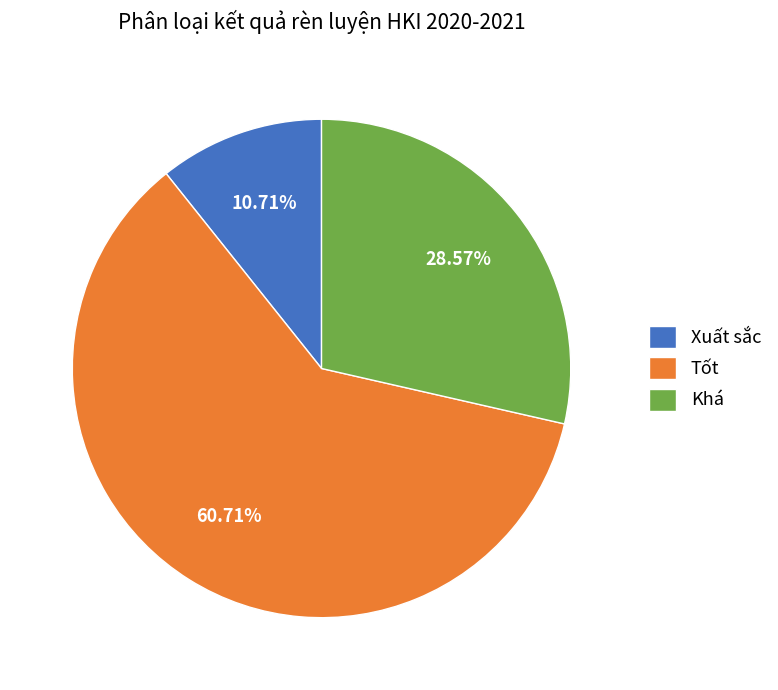

Rank the categories by value from highest to lowest.

Tốt, Khá, Xuất sắc